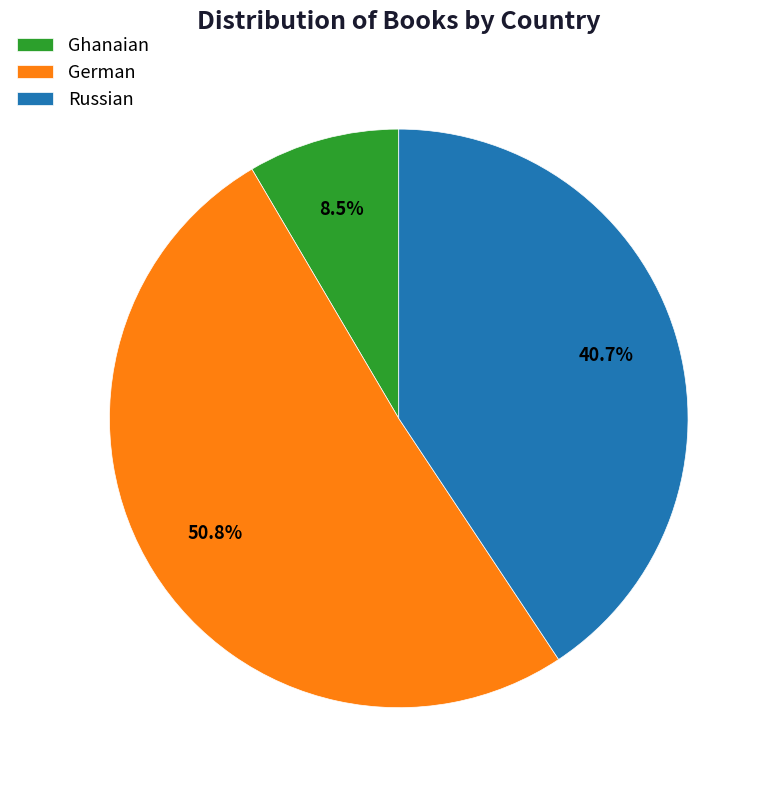

The German slice represents 65% of the pie. True or false?

False